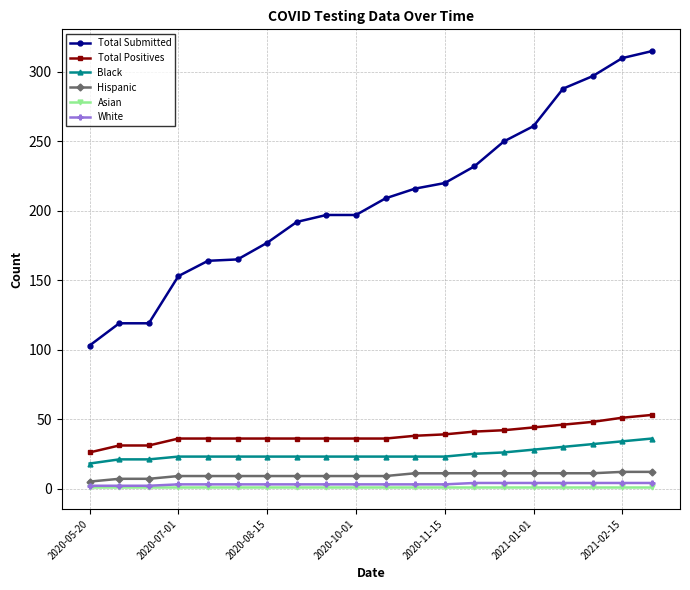

What is the difference between the maximum and minimum values in the White series?

2